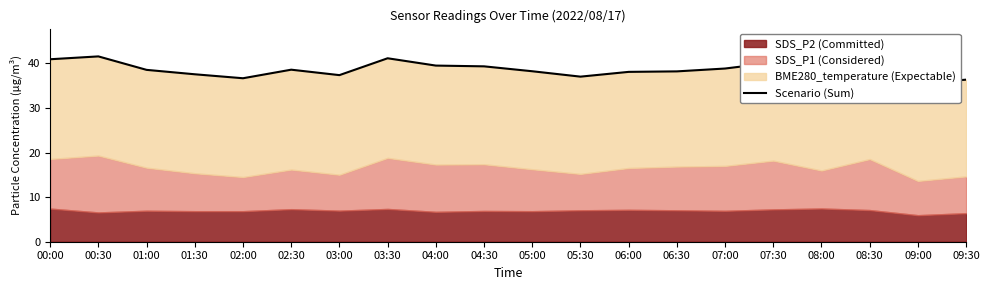

Count the number of categories in the chart.

20